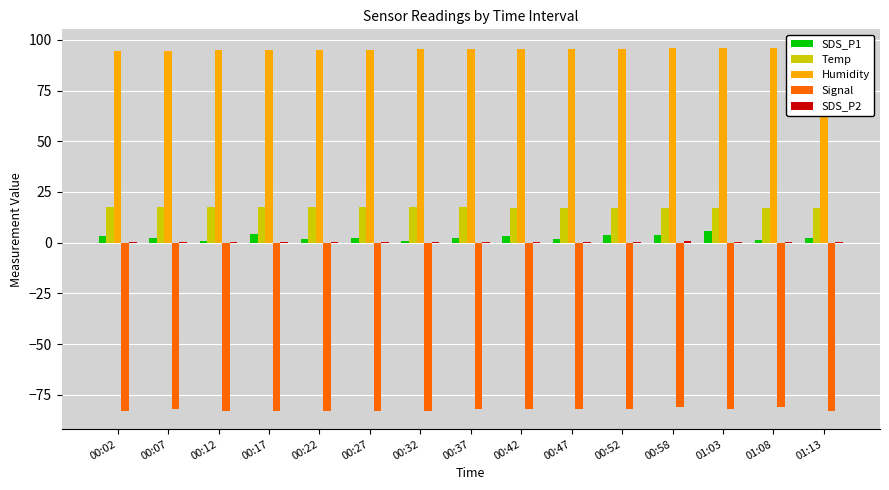

What is the average value of the Humidity series?

95.4